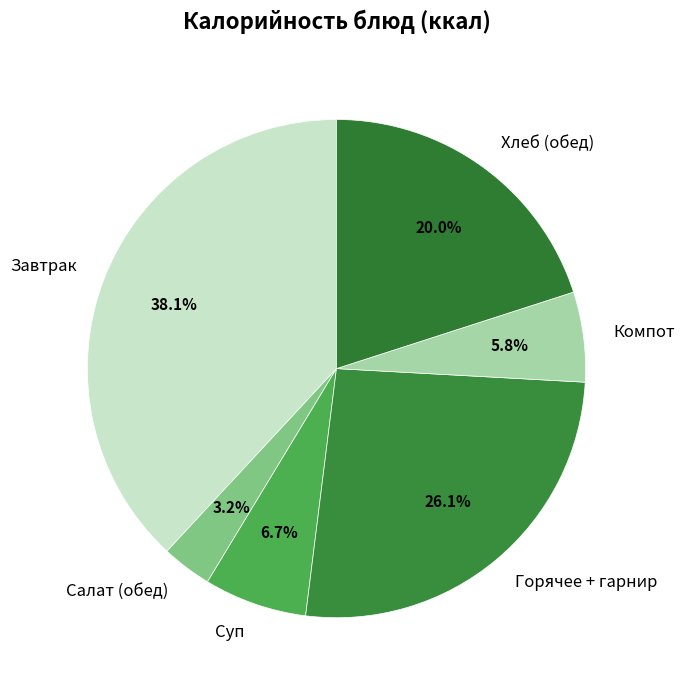

Is Суп the majority of the pie?

No